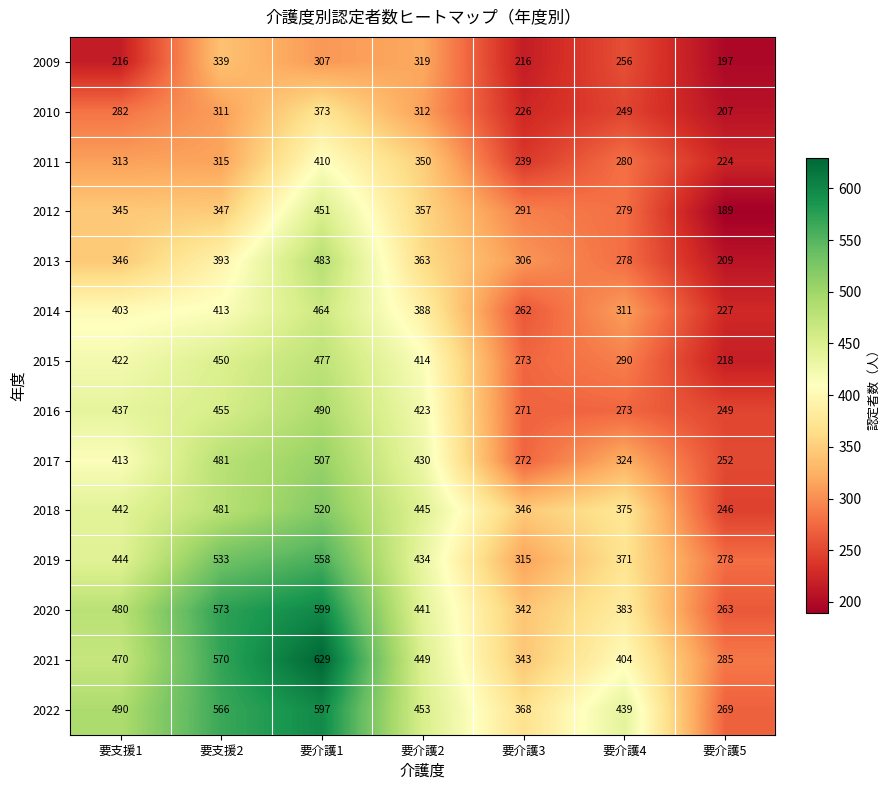

Rank the series by their maximum value, from lowest to highest.

2009, 2010, 2011, 2012, 2014, 2015, 2013, 2016, 2017, 2018, 2019, 2022, 2020, 2021